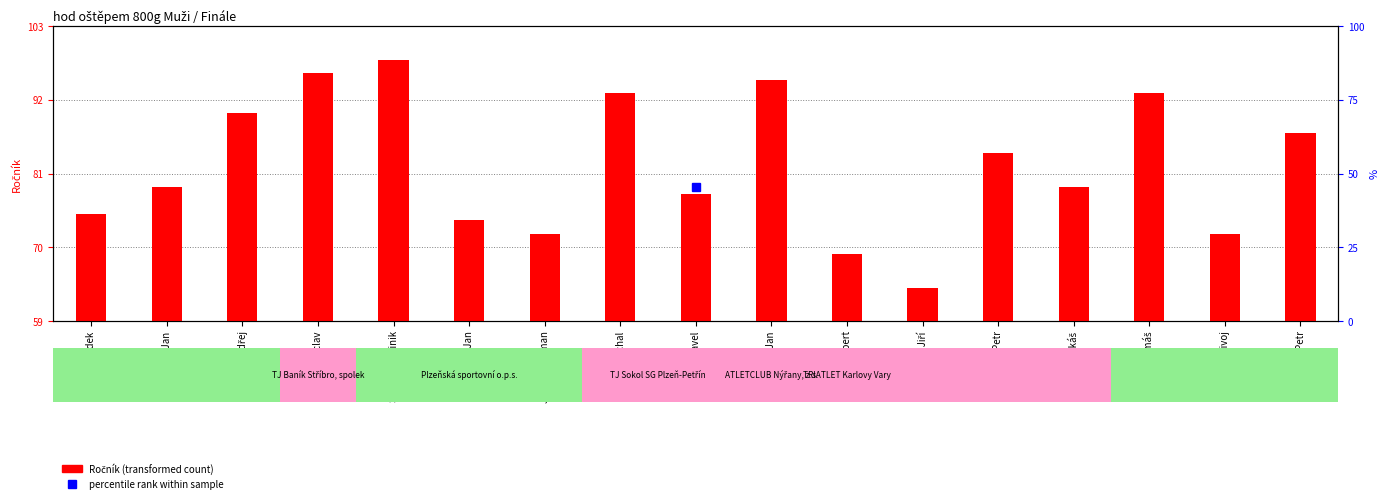

What is the average value?

82